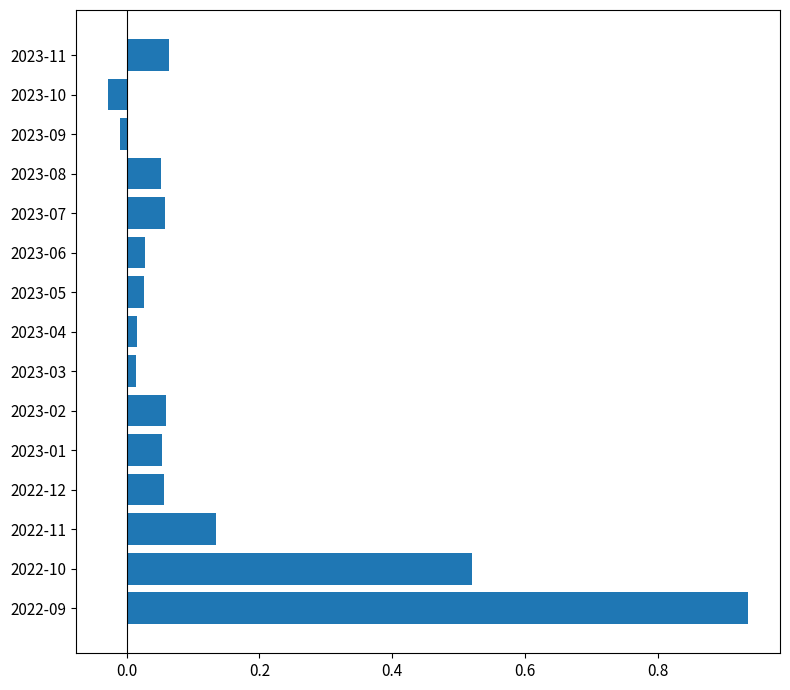

What is the change in value from 2022-09 to 2022-10?

-0.4